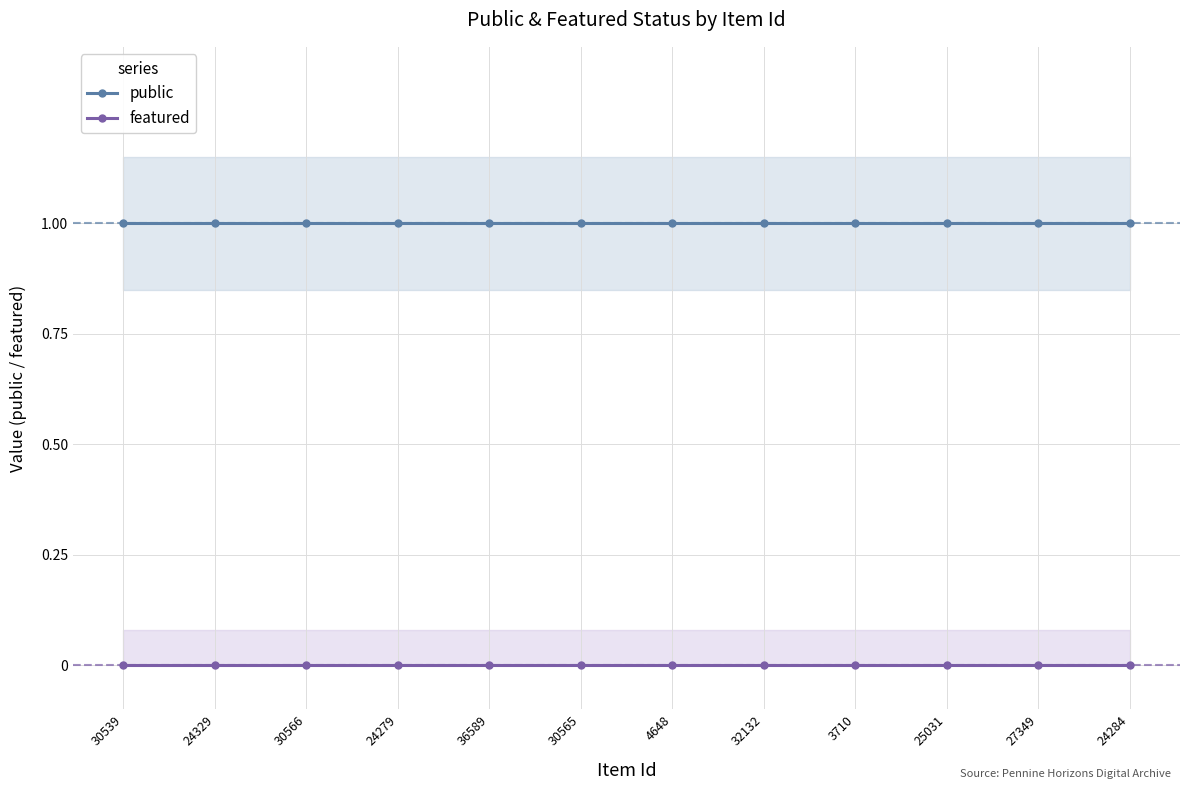

True or false: public and featured cross at least once.

False